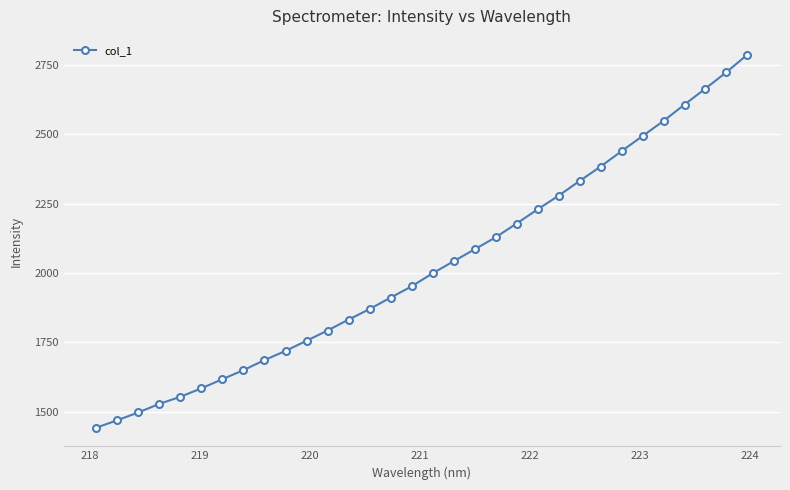

True or false: the data has more than 2 interior local peaks.

False